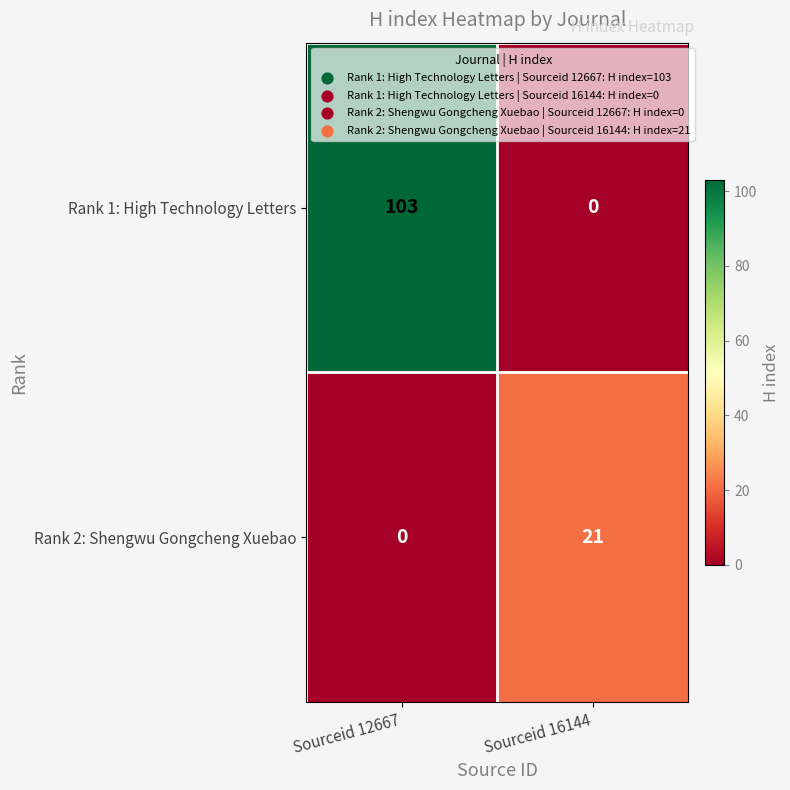

Which series has the widest spread of values?

Rank 1: High Technology Letters